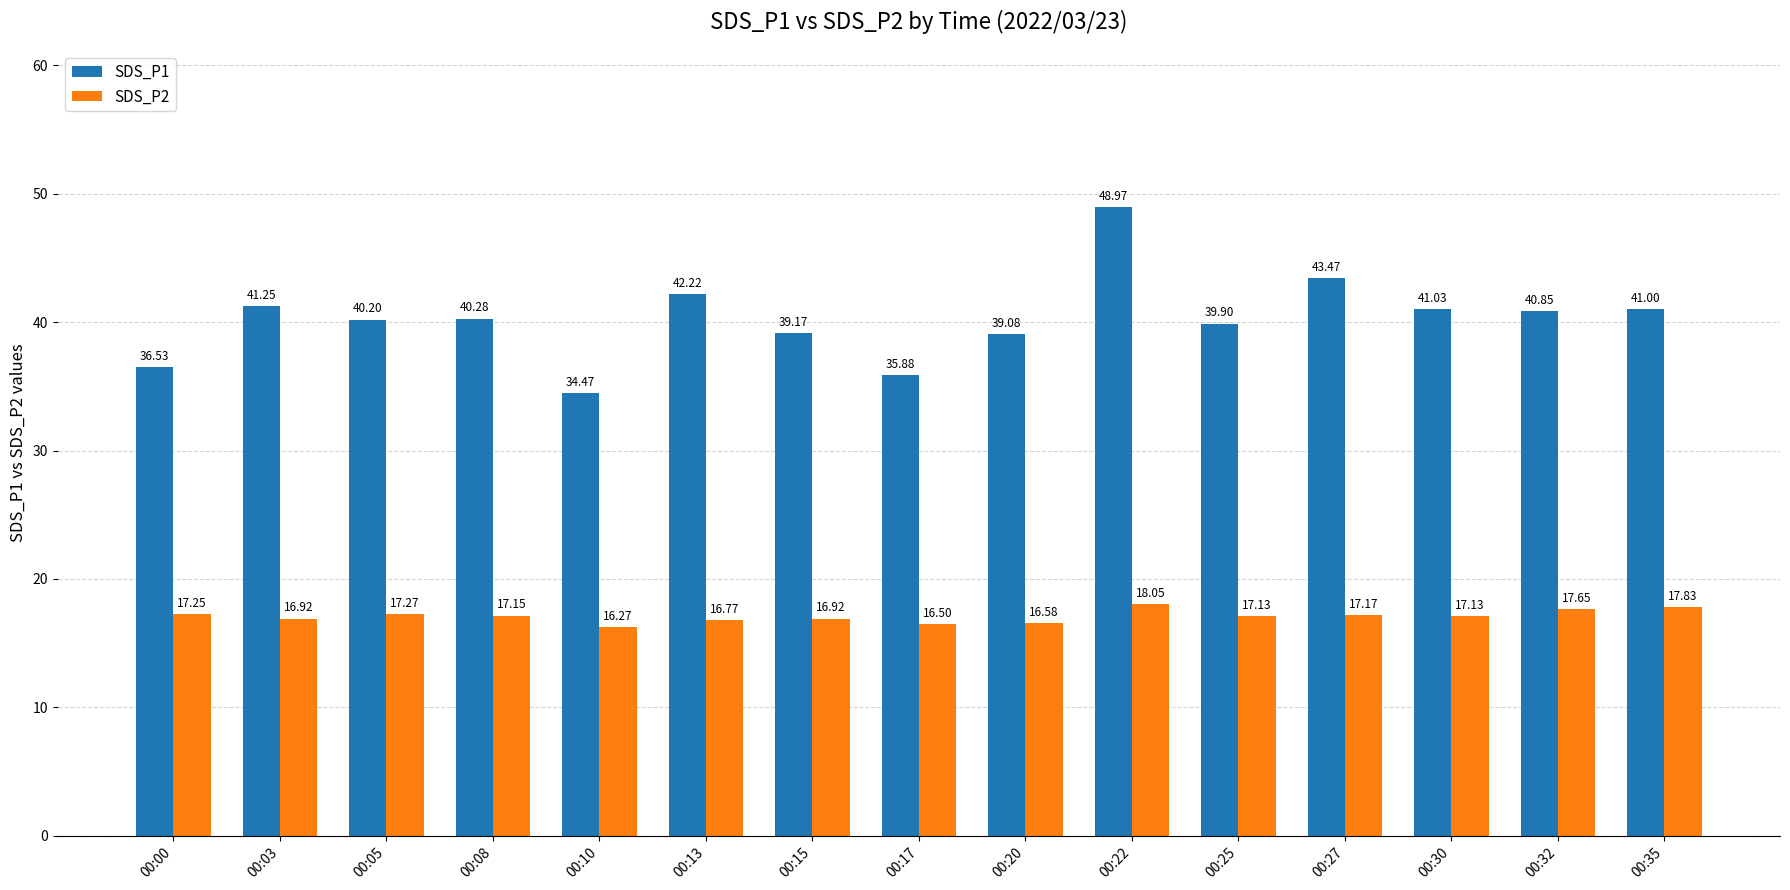

Rank the series at 00:20 from highest to lowest value.

SDS_P1, SDS_P2